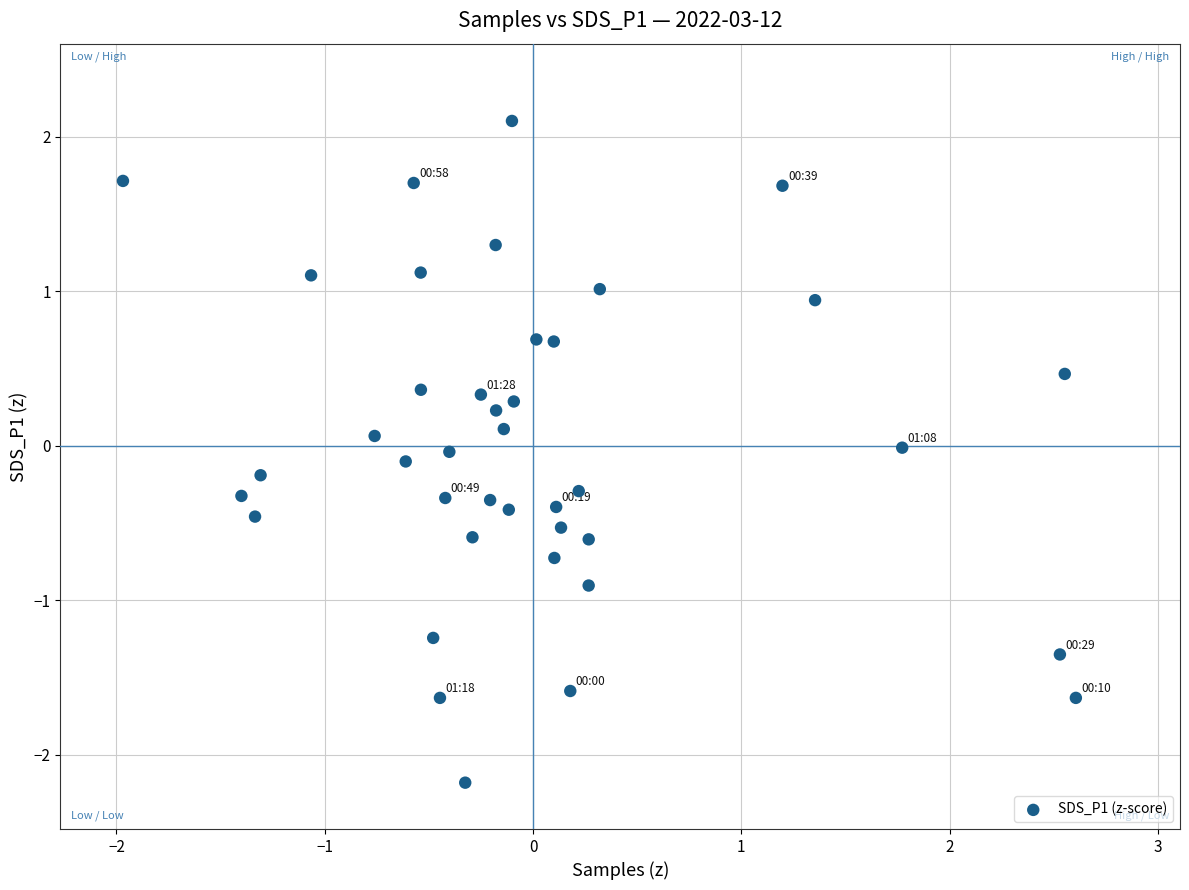

What is the range of Y values (max minus min)?

4.3